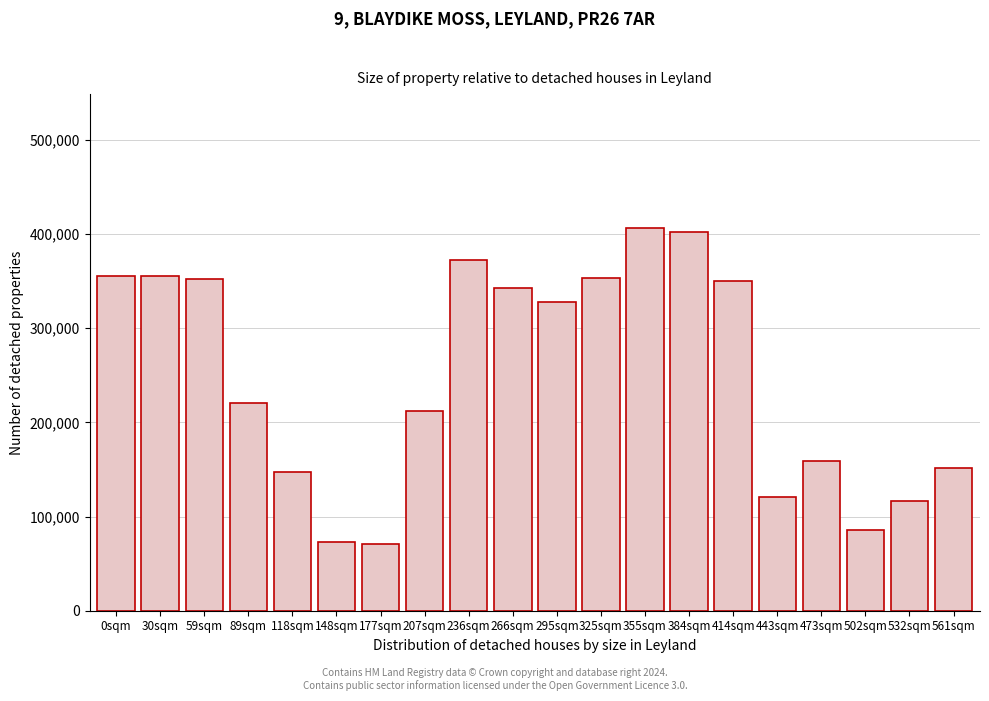

What is the change in value from 148sqm to 561sqm?

+79125